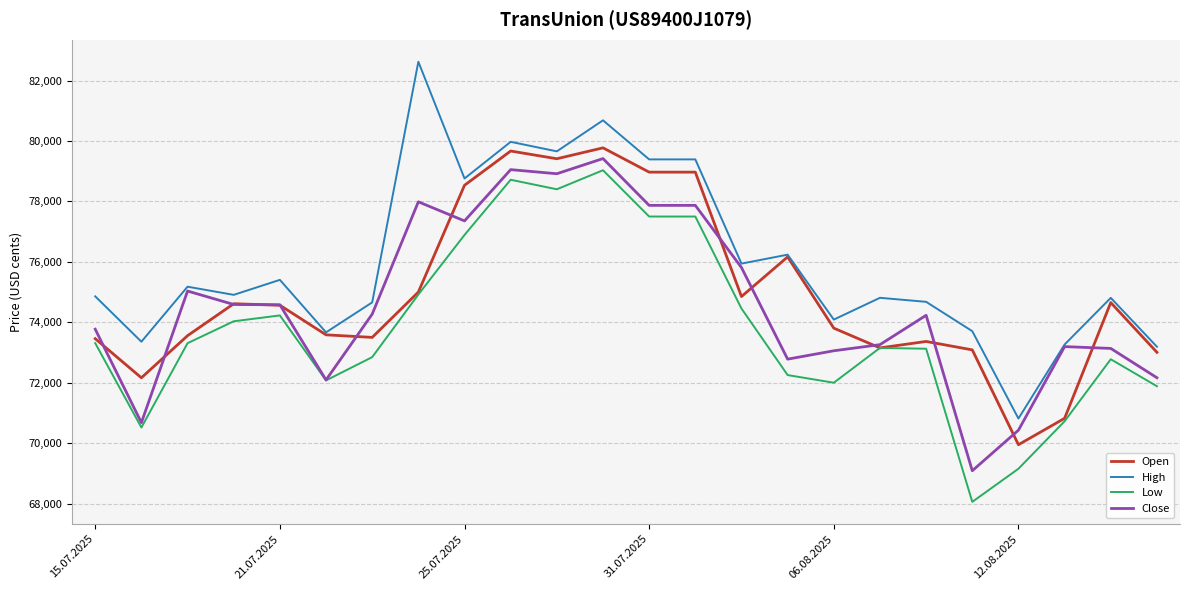

Does the chart have visible grid lines?

Yes